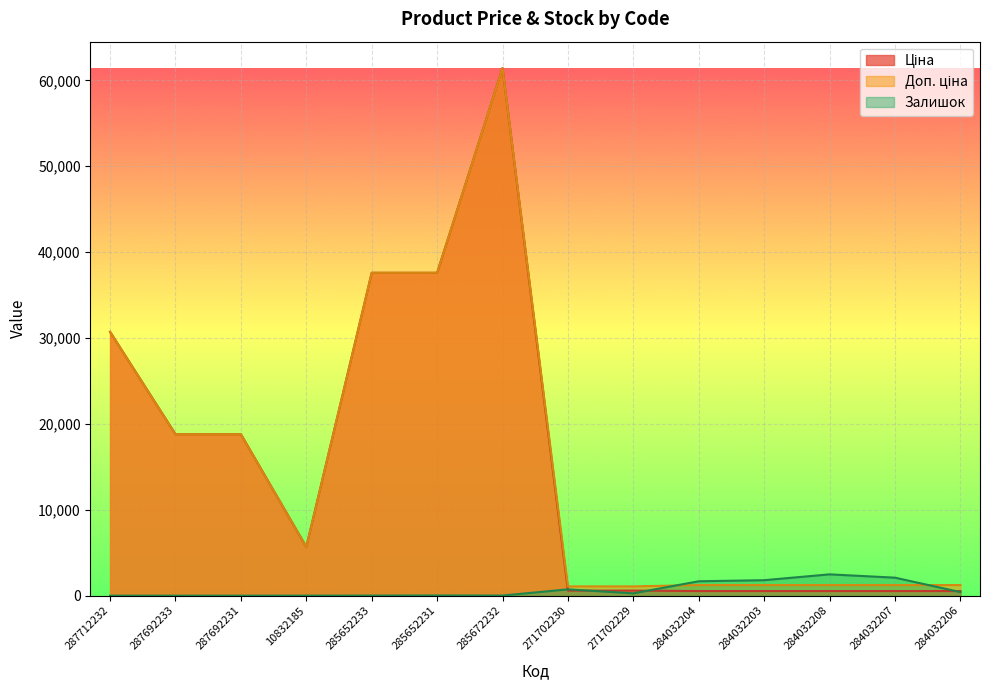

How many lines are shown in the chart?

3